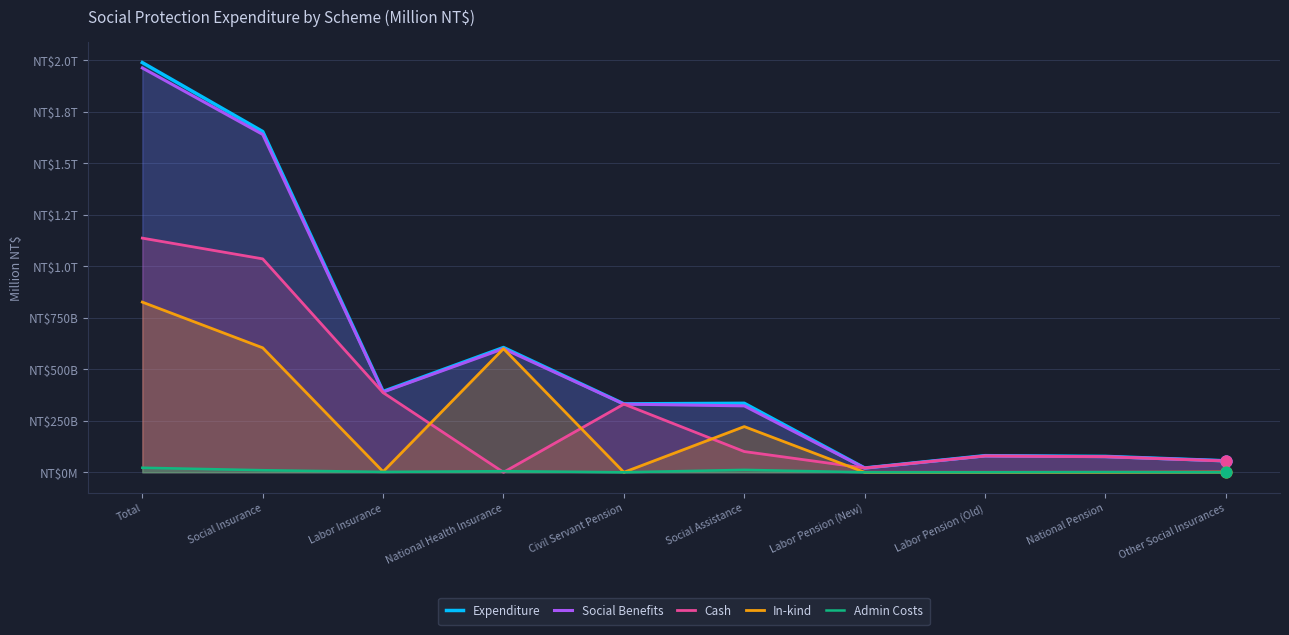

What is the total value across all series at National Pension?

229650